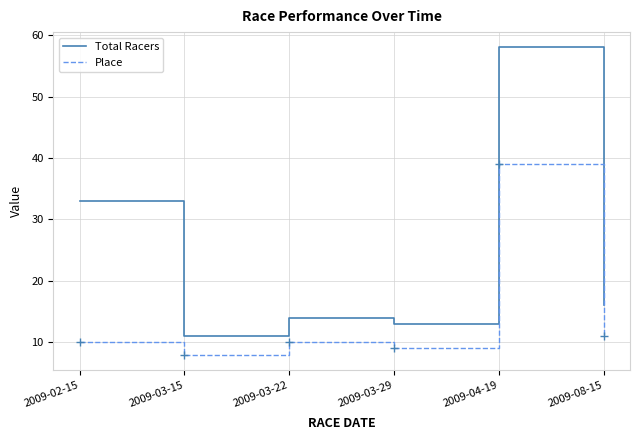

What is the maximum value for Total Racers?

58